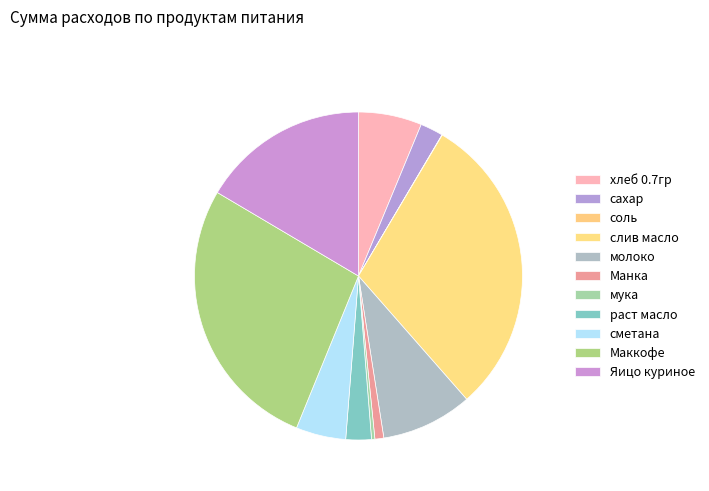

To the nearest percent, what is the difference between the раст масло and молоко slice percentages?

6%